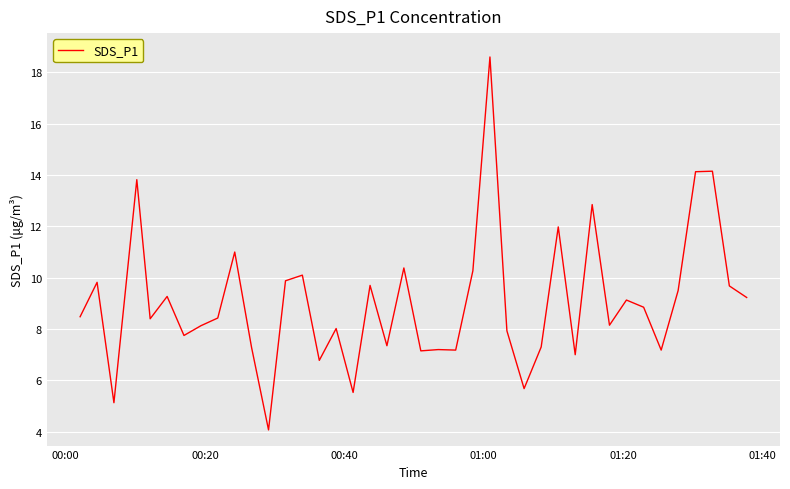

What is the minimum value shown in the chart?

4.1